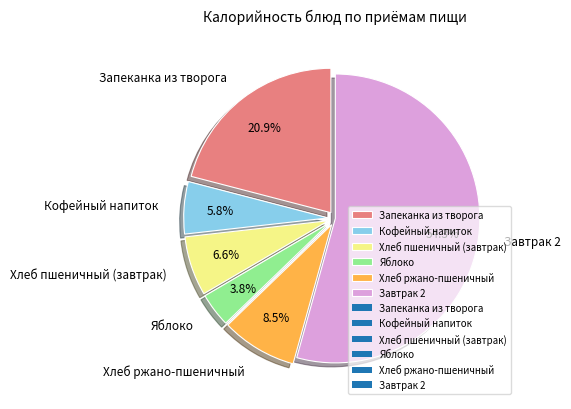

Rank the categories by value from highest to lowest.

Завтрак 2, Запеканка из творога, Хлеб ржано-пшеничный, Хлеб пшеничный (завтрак), Кофейный напиток, Яблоко